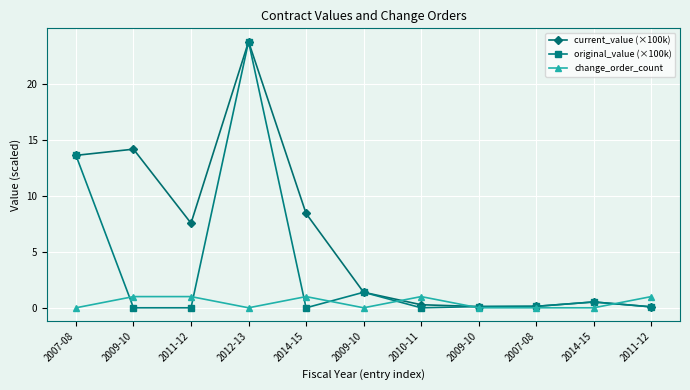

How many distinct data groups are displayed?

3